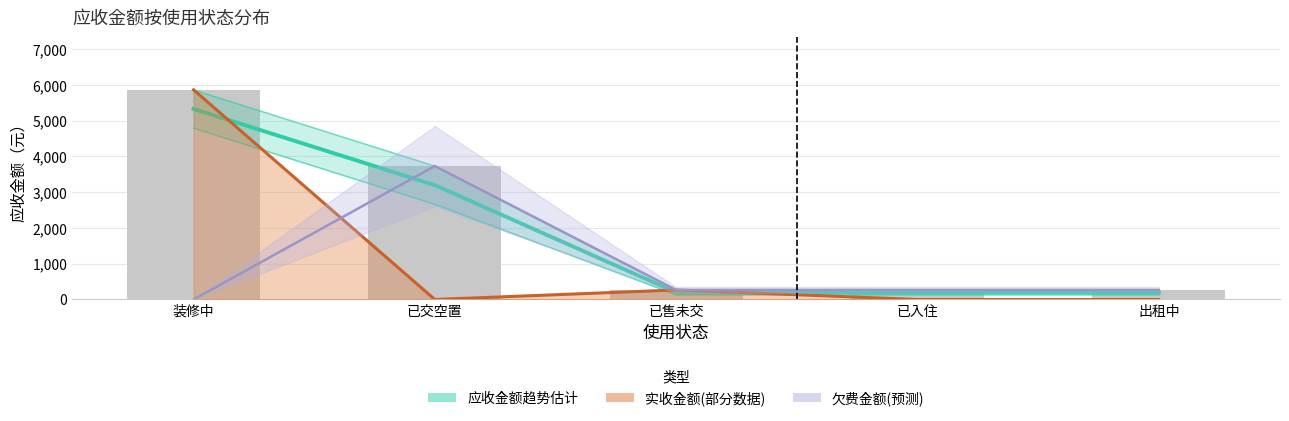

Is it true that 应收金额趋势估计 equals 199.9 at 已售未交?

True